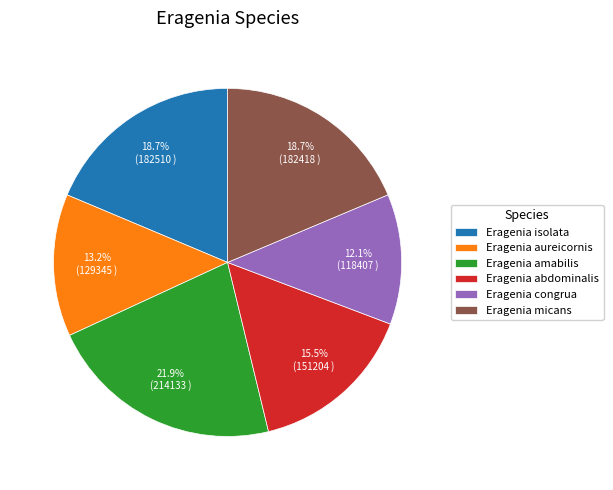

To the nearest percent, what is the difference between the largest and smallest slice percentages?

10%